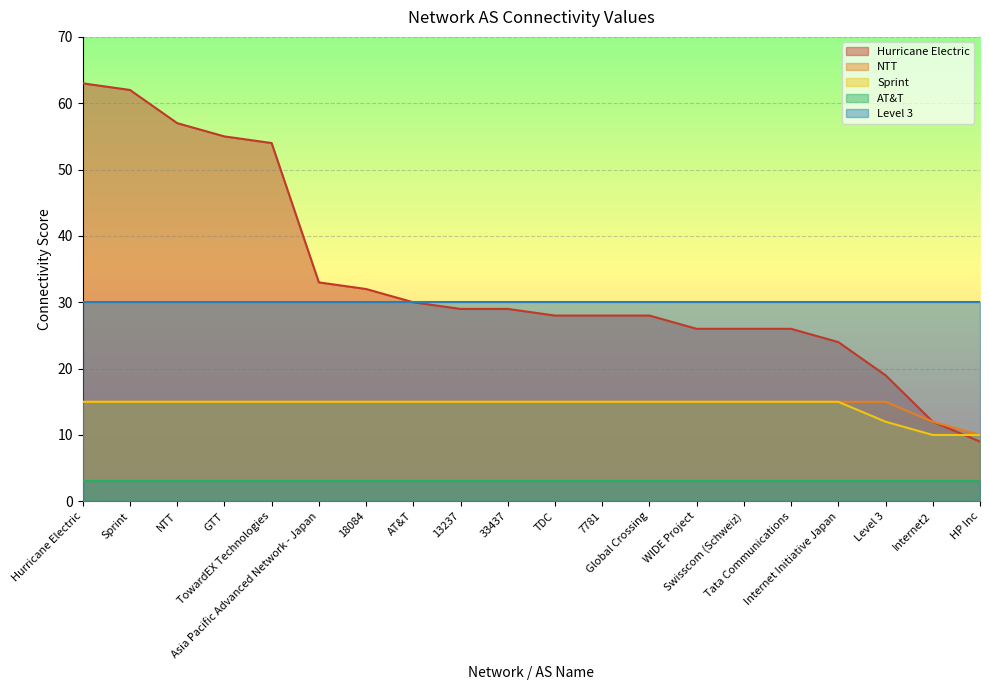

How many lines are shown in the chart?

5